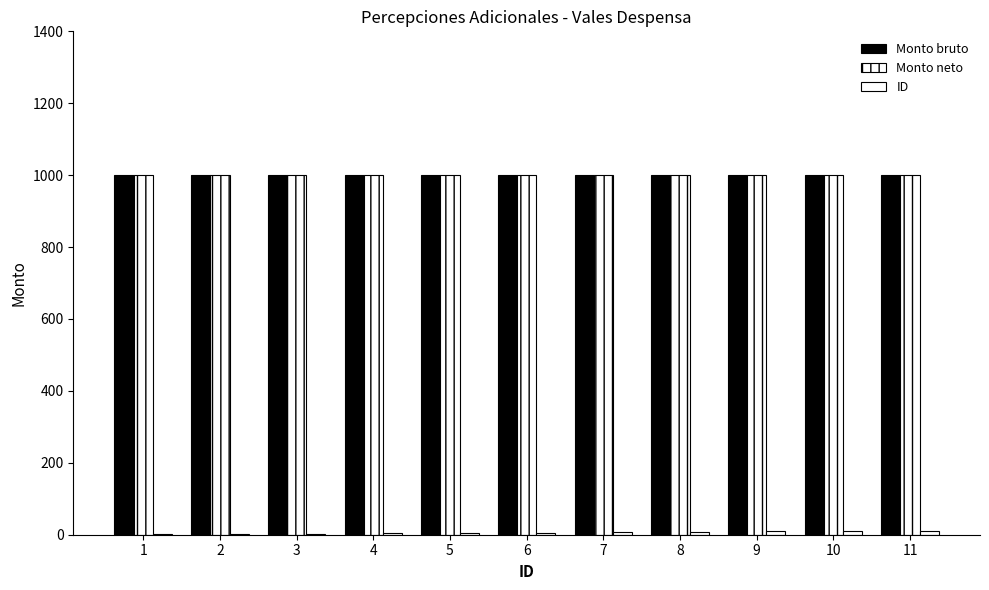

How many groups of bars are there?

11